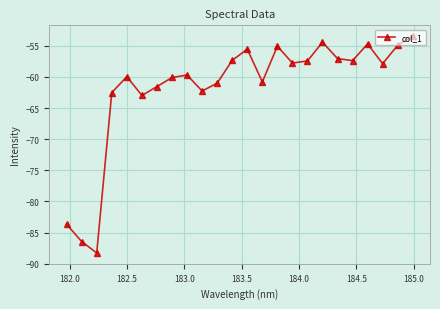

How many points are lower than both their immediate neighbors (excluding endpoints)?

7